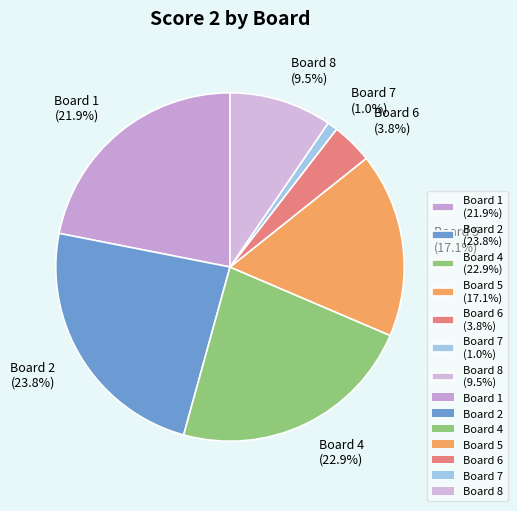

Does Board 1 (21.9%) represent more than half of the total?

No